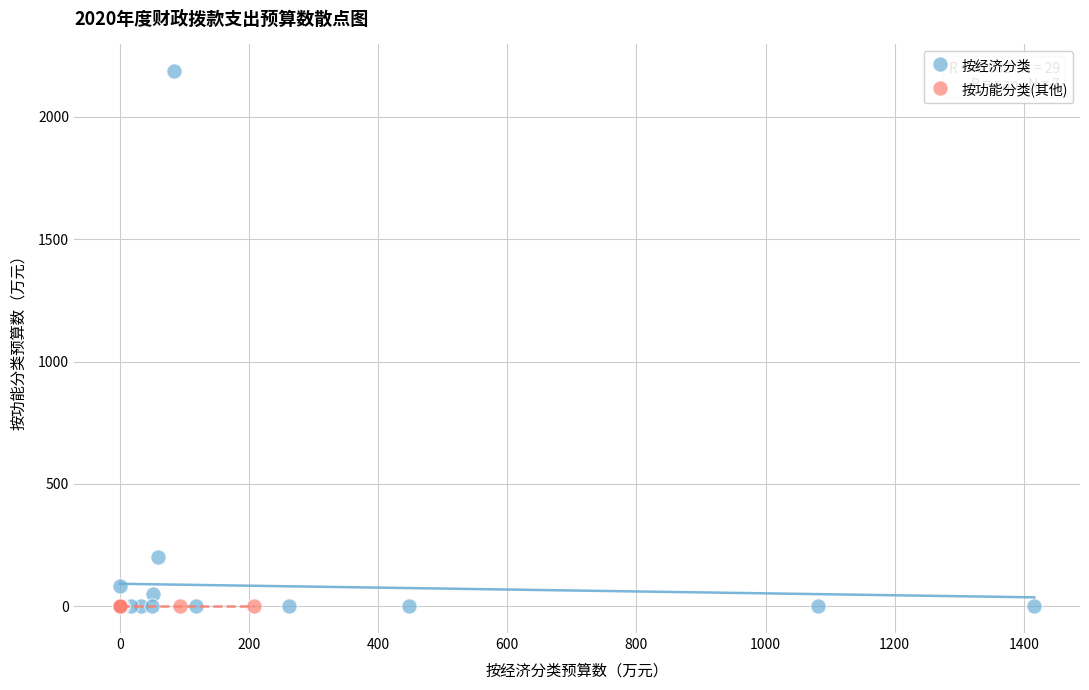

Which series reaches the maximum Y coordinate?

按经济分类